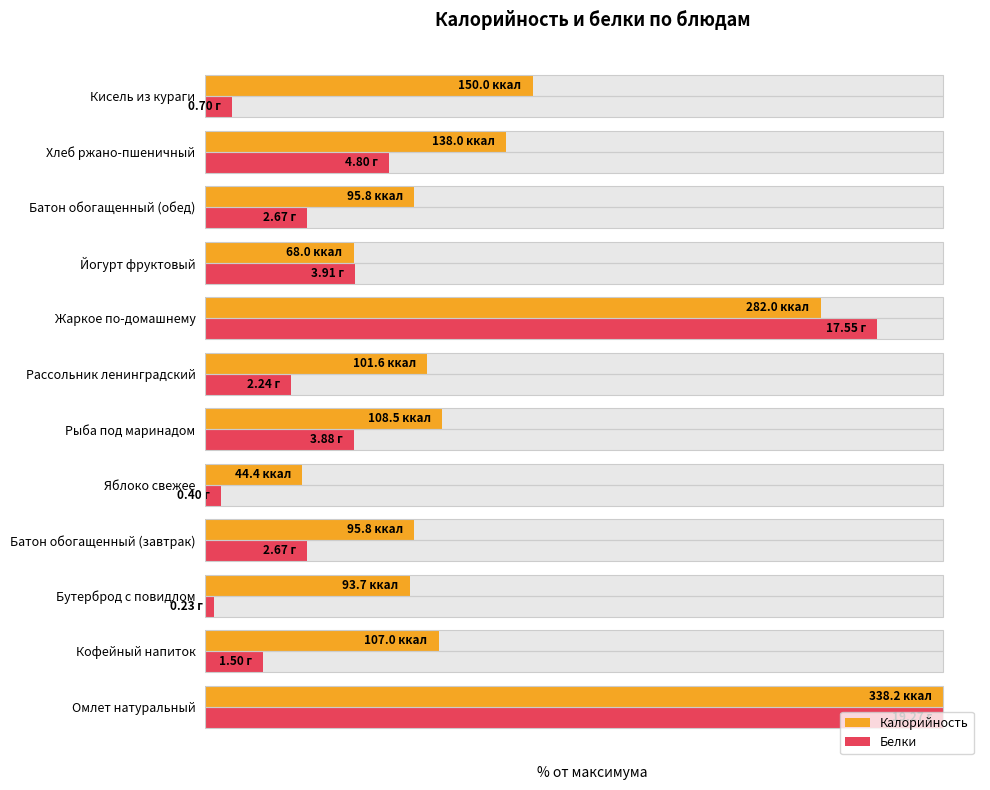

How many bars are there in each group?

2